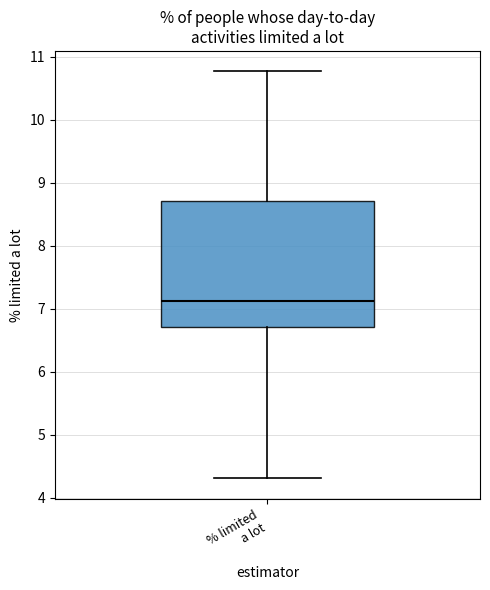

Read this box plot against the y-axis: the position of the median line, the range covered by the box, and the ends of both whiskers. The values are not printed on the chart, so give them approximately, as read against the axis.

median 7.1, box 6.7 to 8.7, whiskers 4.3 to 10.8